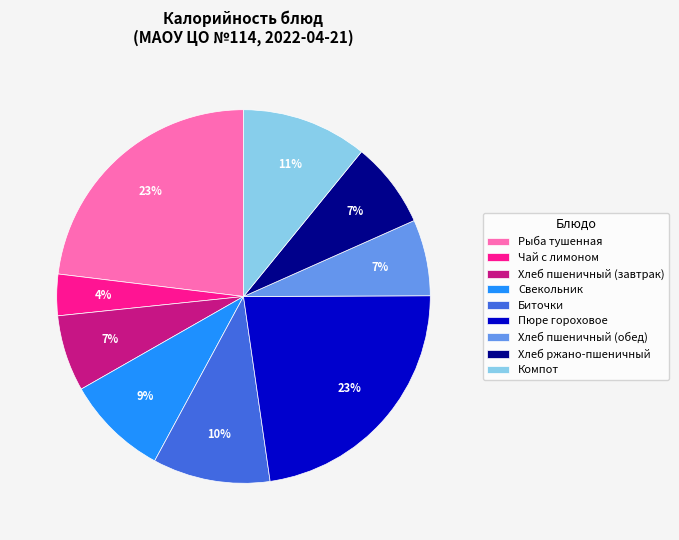

How many segments does this pie chart have?

9